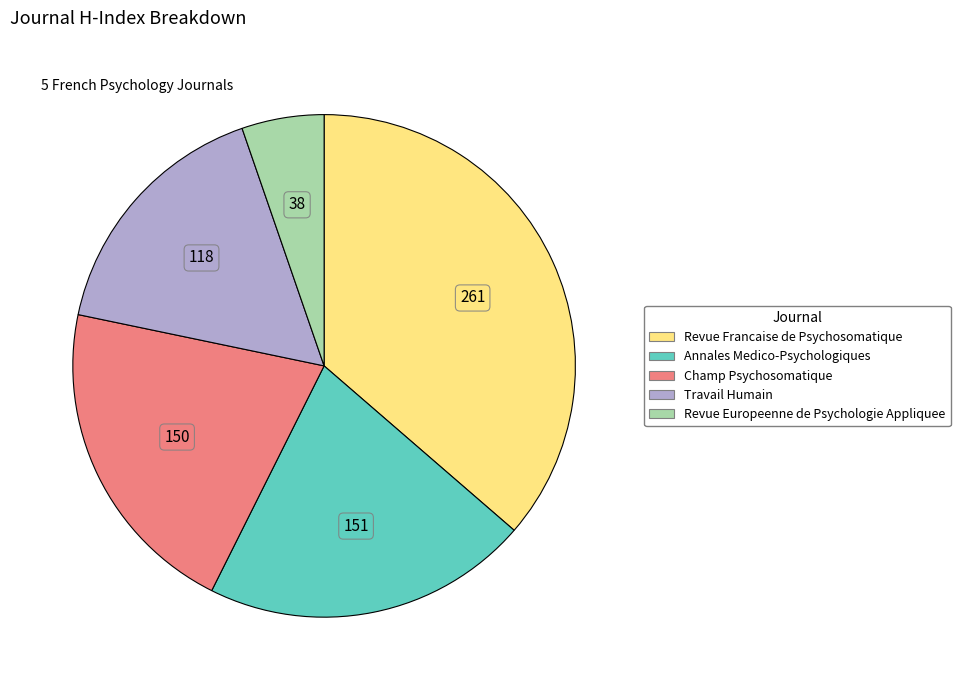

Count the number of slices in the pie.

5